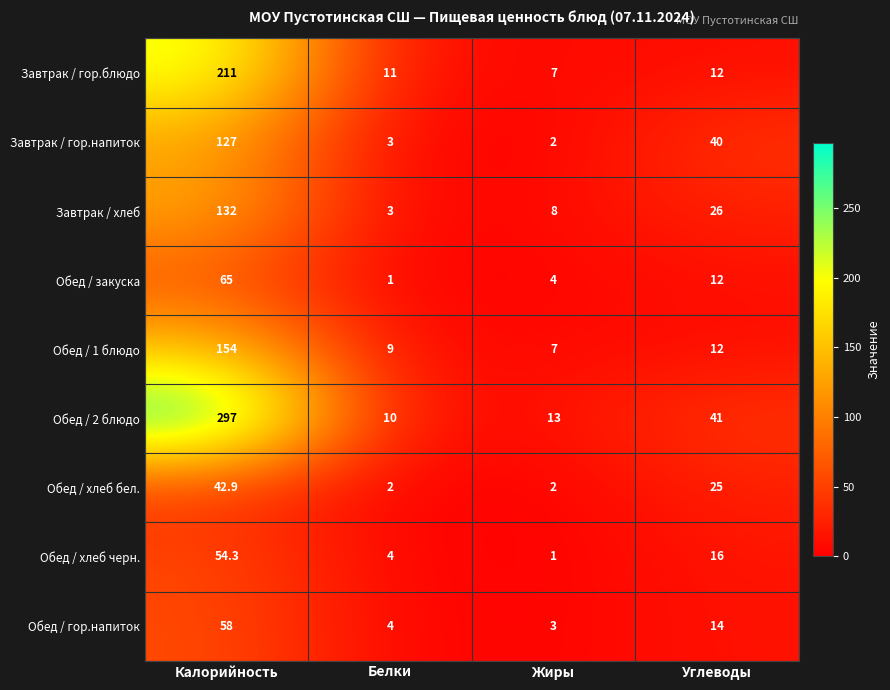

Between Жиры and Углеводы, which series saw the biggest shift?

Завтрак / гор.напиток